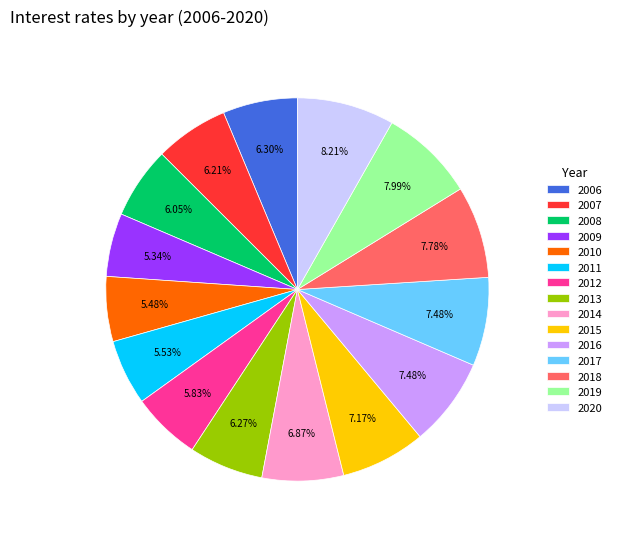

Is there any slice that represents more than half of the pie?

No